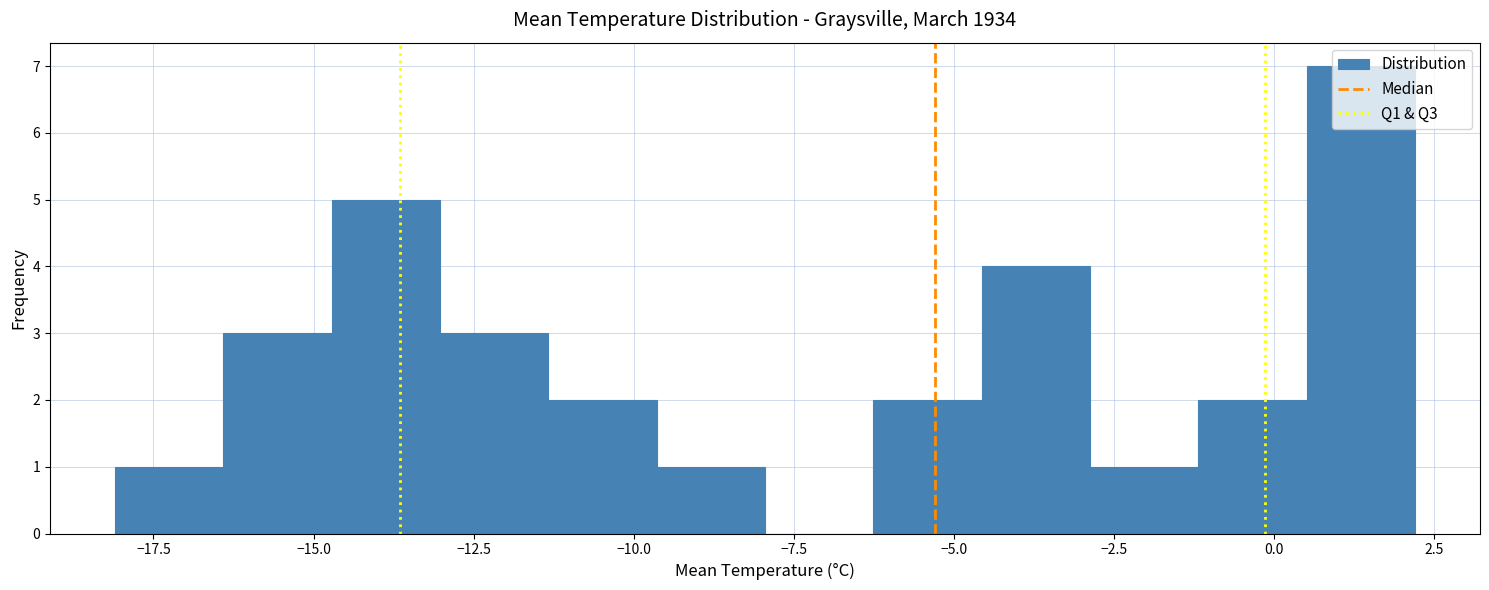

Around what value on the x-axis is the tallest bar? Give the approximate position of its centre, as read against the axis.

1.5